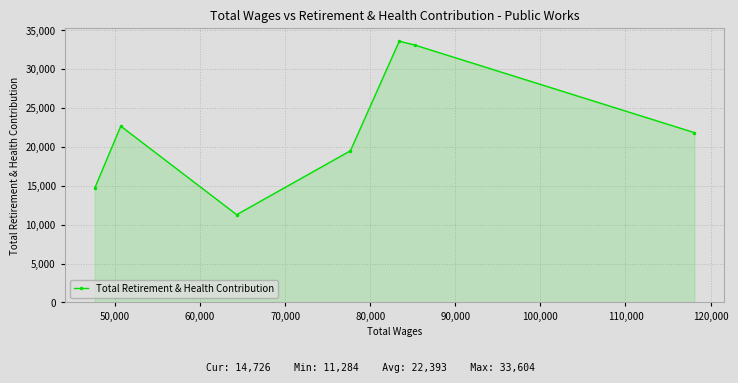

What is the average value?

22393